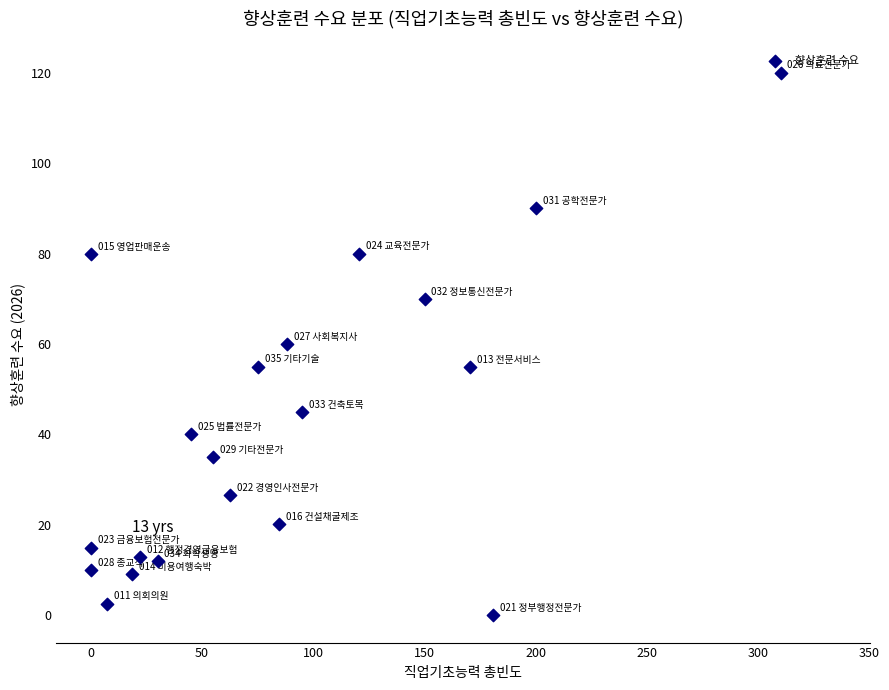

What is the range of Y values (max minus min)?

120.0